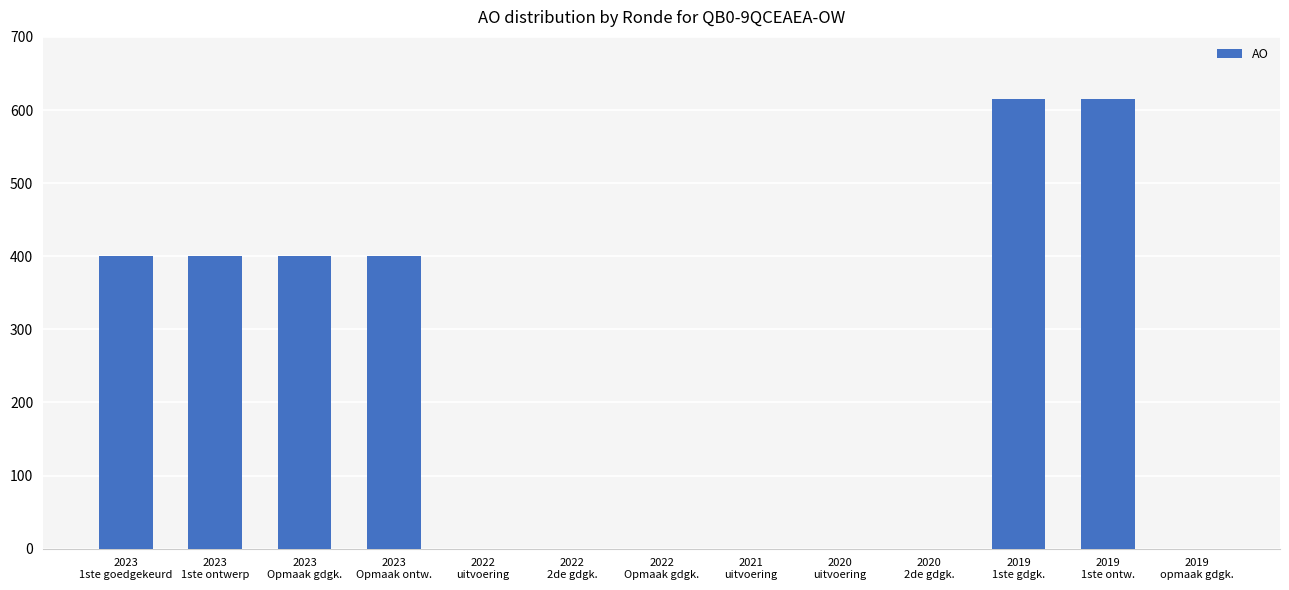

What is the sum of all values?

2830